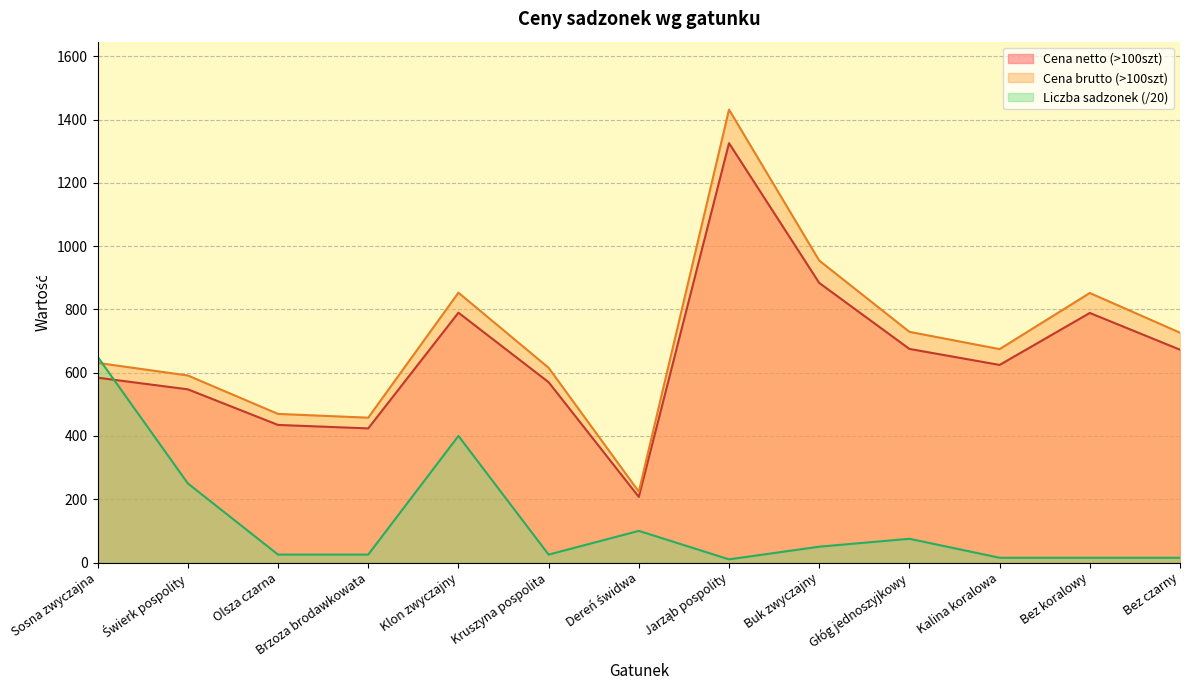

True or false: Liczba sadzonek has a value of 25.0 at Kruszyna pospolita.

True